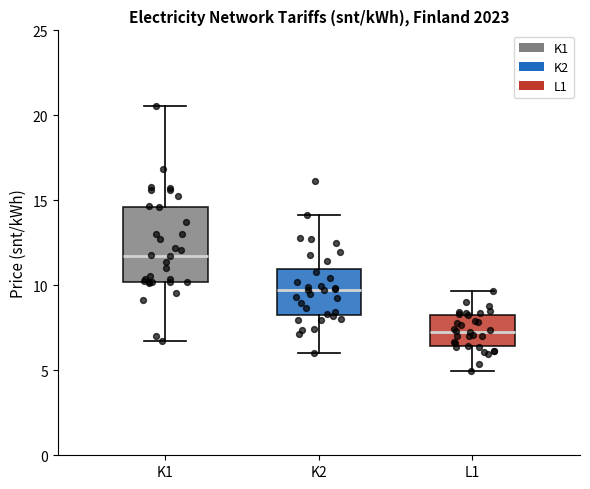

Which box is the tallest, from its lower edge to its upper edge?

K1